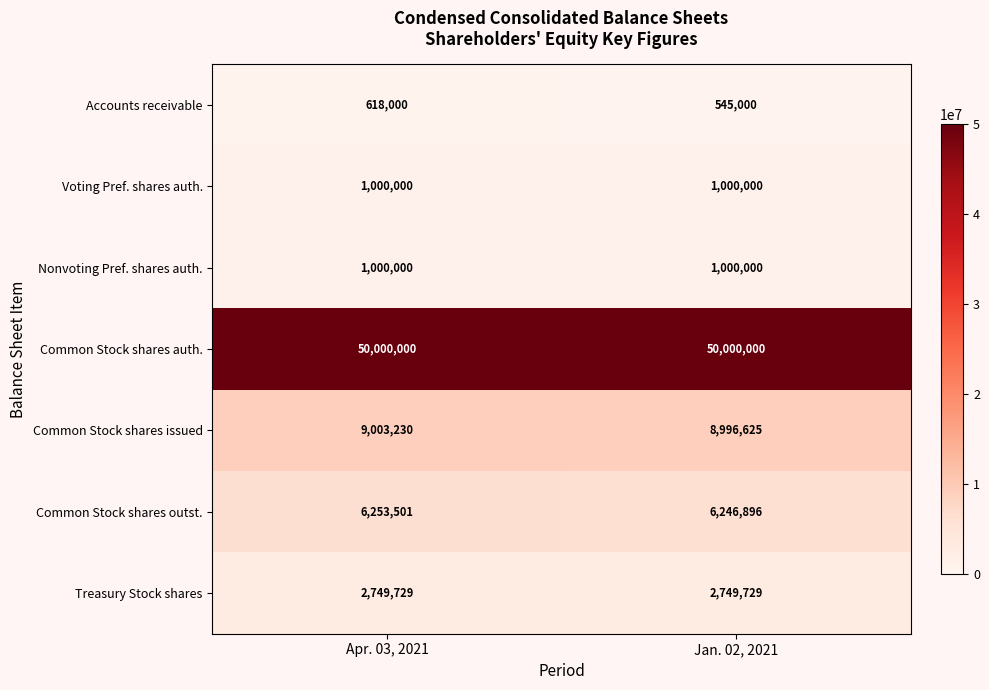

Which label corresponds to the smallest value in the chart?

Jan. 02, 2021